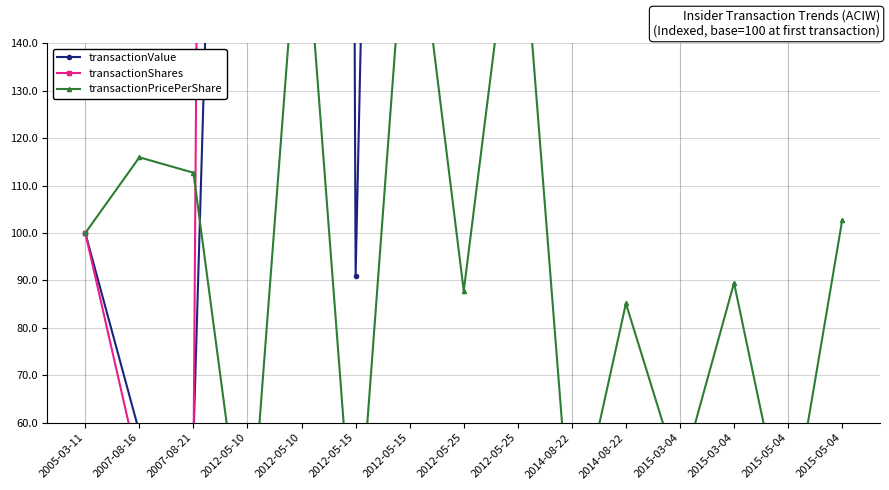

Where does the transactionShares series first go above 1660?

2012-05-10